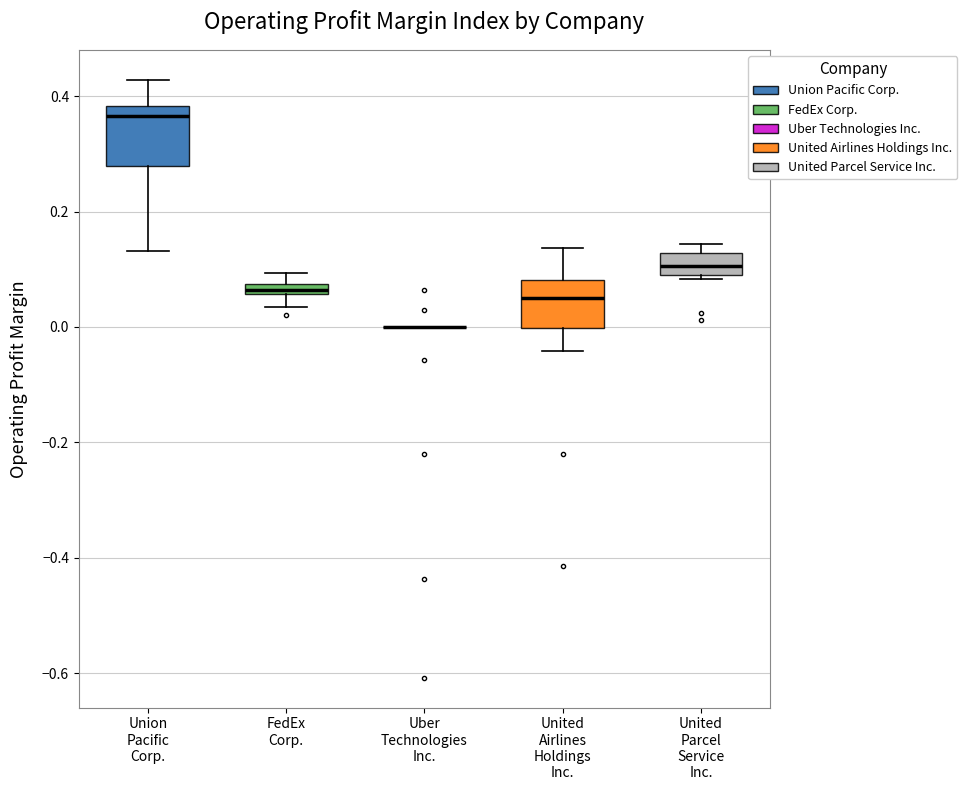

Where does the lower whisker of the box for United Airlines Holdings Inc. end on the y-axis? The values are not printed on the chart, so give them approximately, as read against the axis.

-0.04